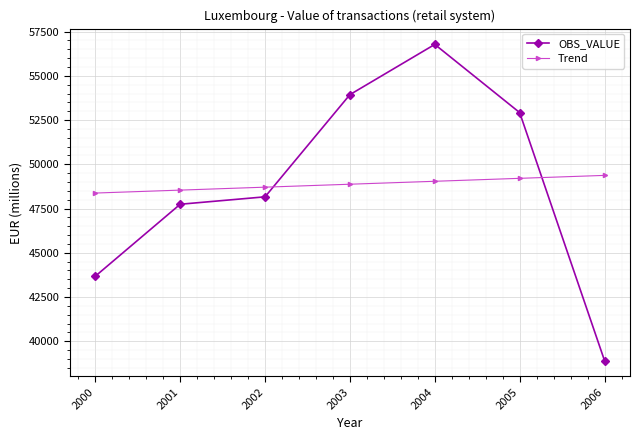

Is it true that Trend equals 48375.9 at 2000?

True